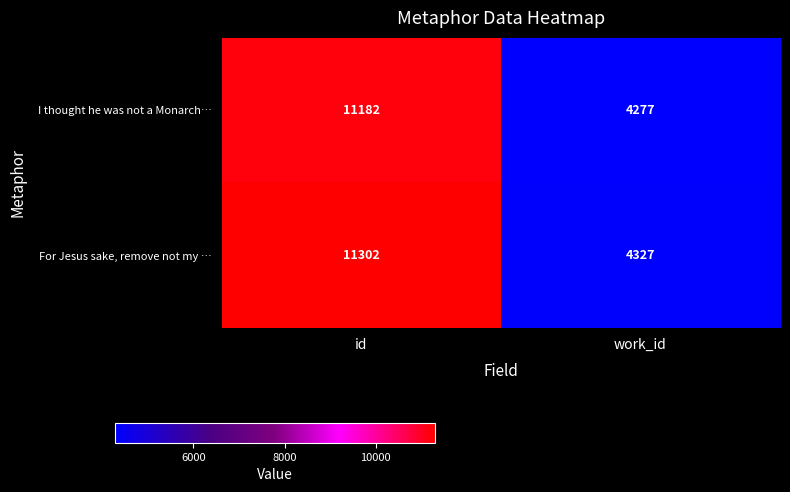

Where is I thought he was not a Monarch… nearest to the value 7729?

work_id